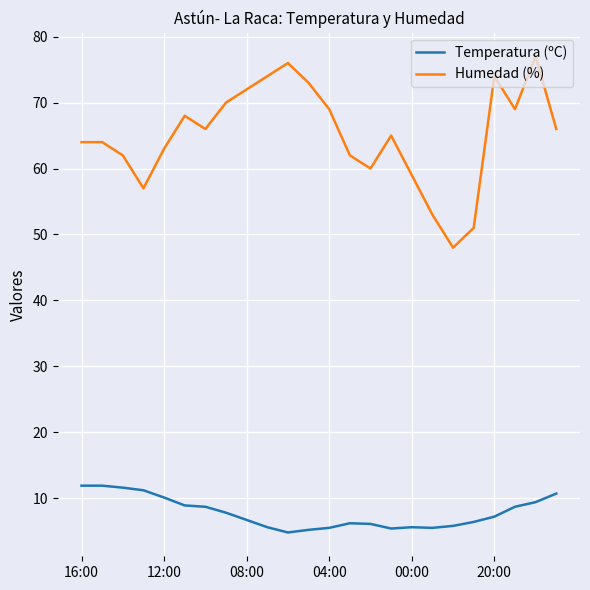

What is the highest value of the Humedad (%) series?

77.0